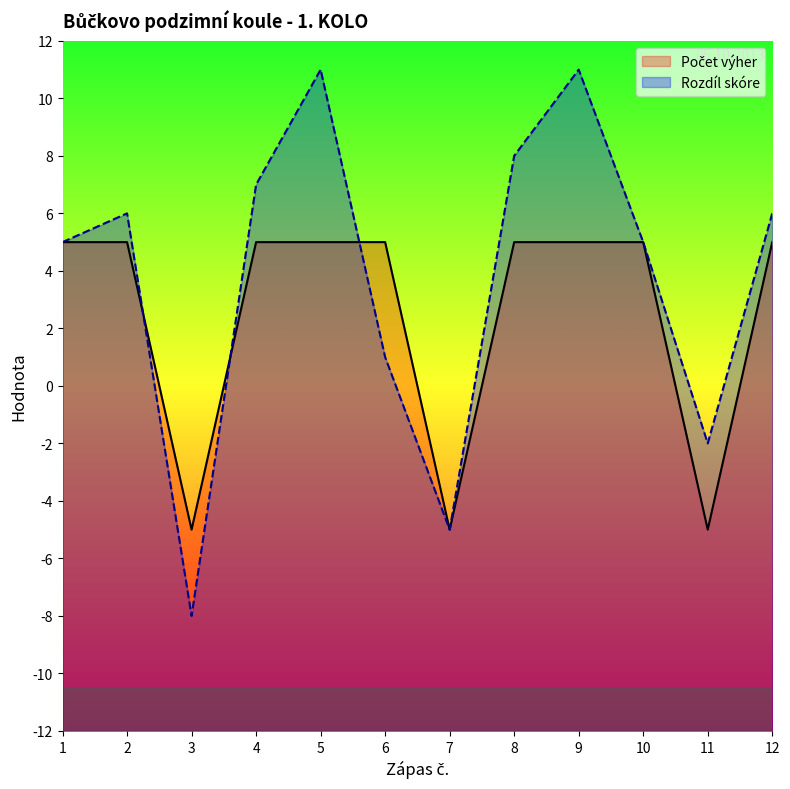

Is it true that Rozdíl skóre equals 11 at 9?

True